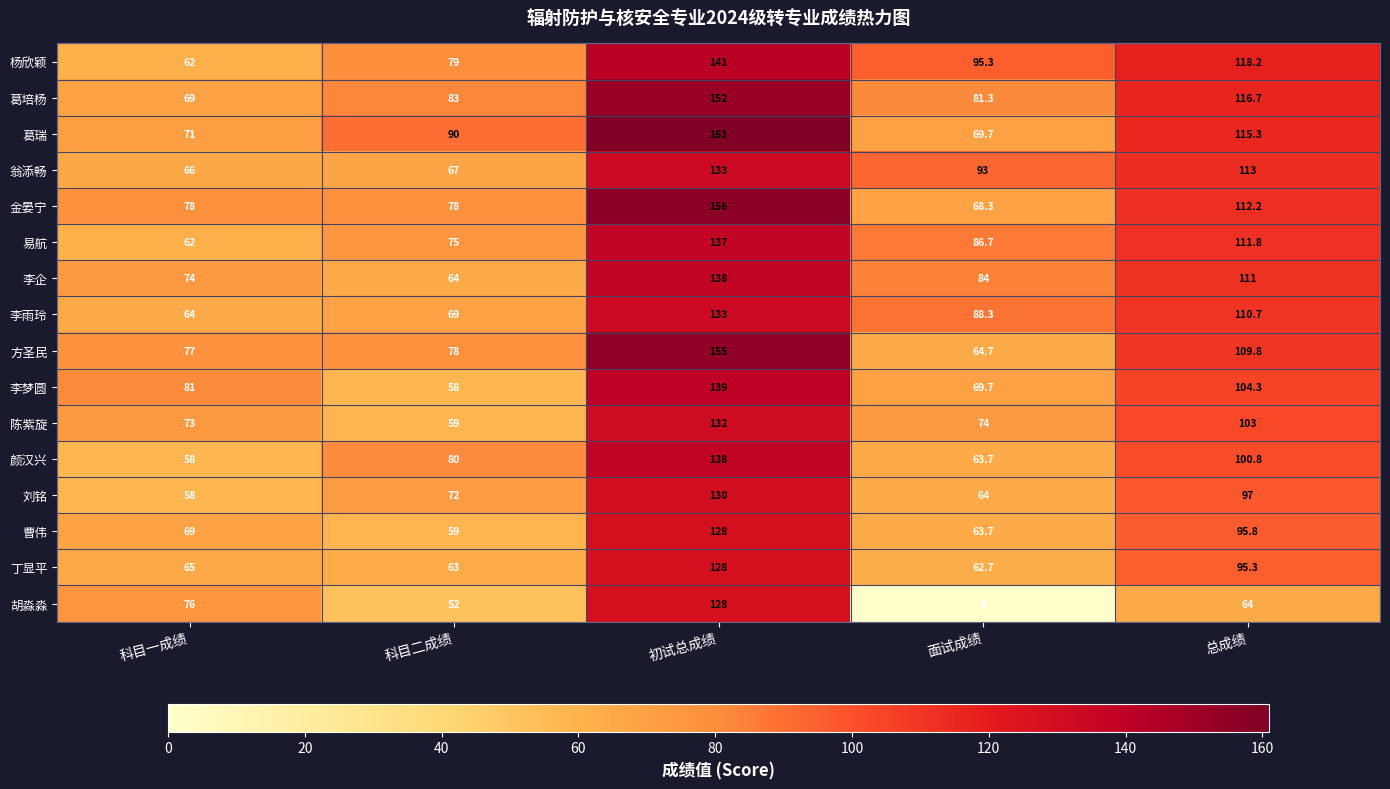

At which category does the chart reach its minimum across all series?

面试成绩